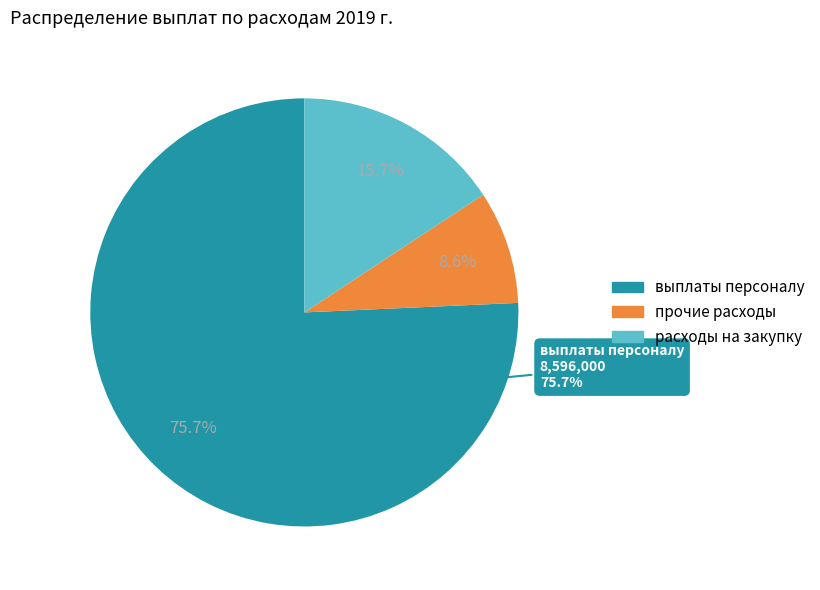

Is it true that прочие расходы is 2% of the pie?

False